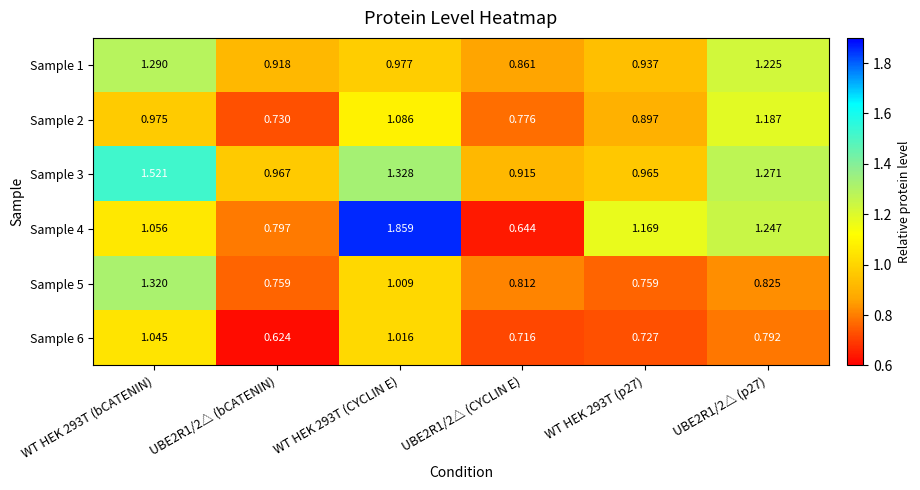

Which label corresponds to the largest value in the chart?

WT HEK 293T (CYCLIN E)